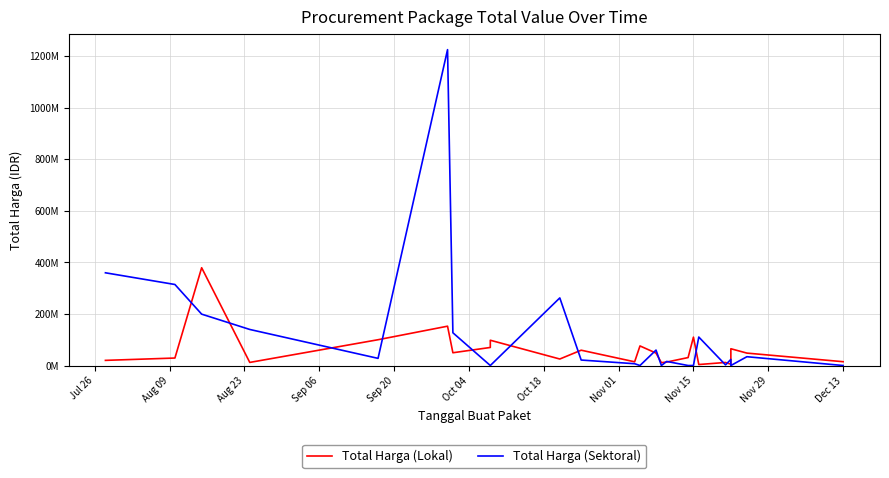

What is the sum of all Total Harga (Lokal) values?

1446965000